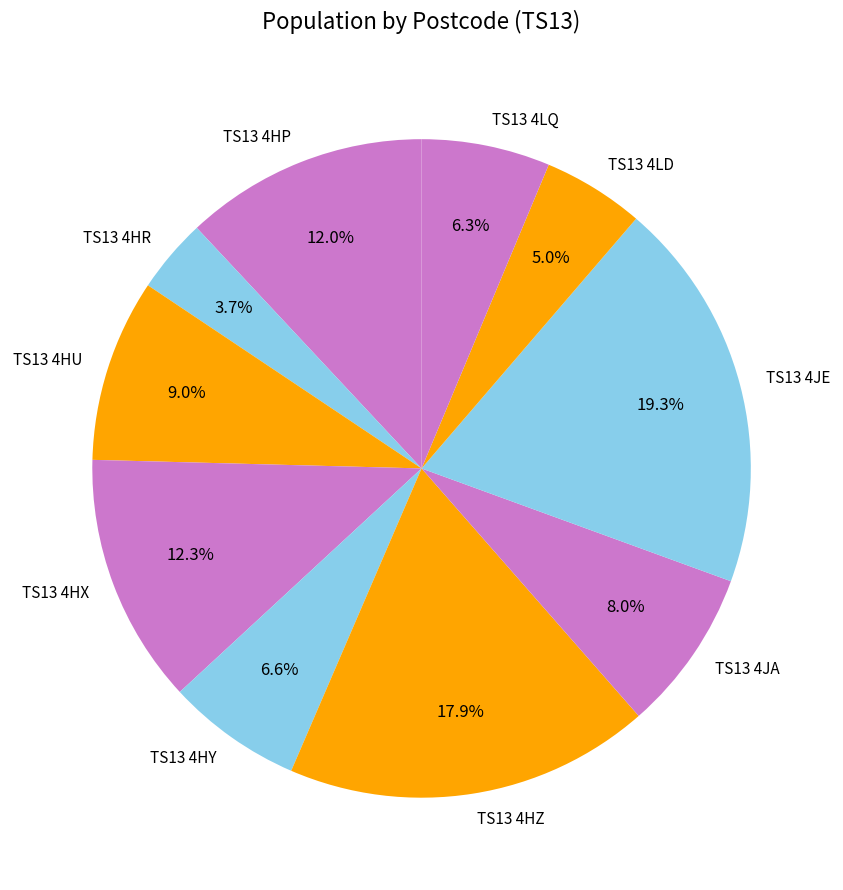

To the nearest percent, what is the difference between the largest and smallest slice percentages?

16%